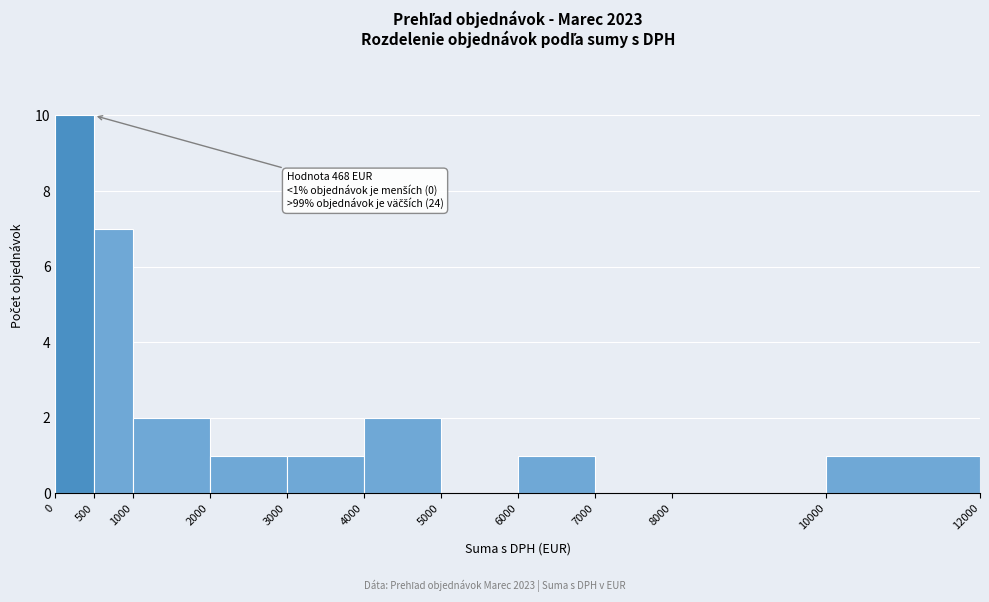

Which range on the x-axis has the tallest bar?

0 to 500